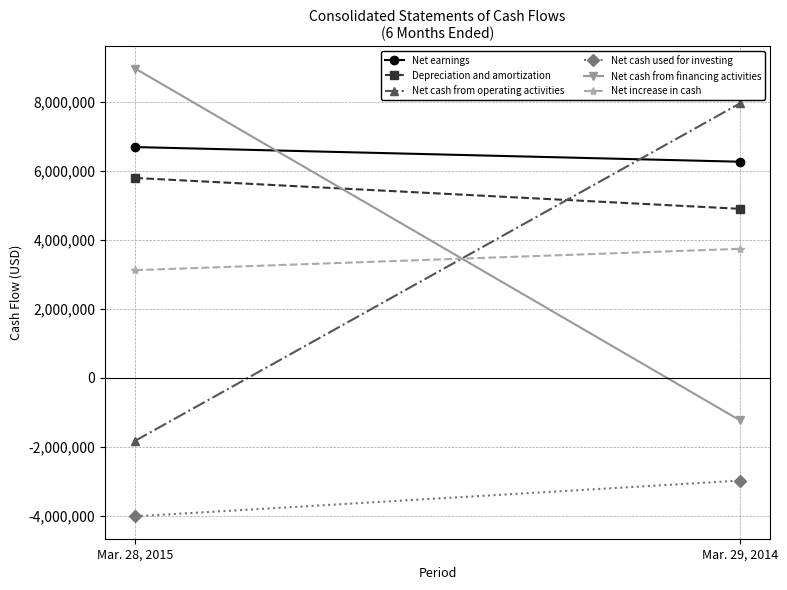

The value of Net increase in cash at Mar. 28, 2015 is 2120556. True or false?

False